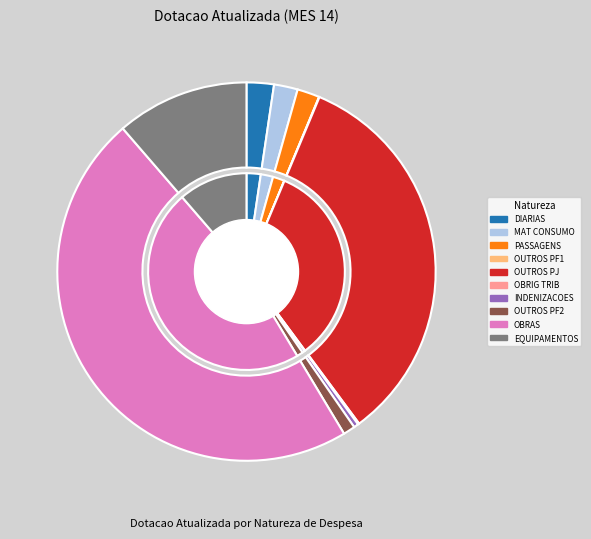

Does PASSAGENS E DESPESAS COM LOCOMOCAO account for over 50% of the chart?

No